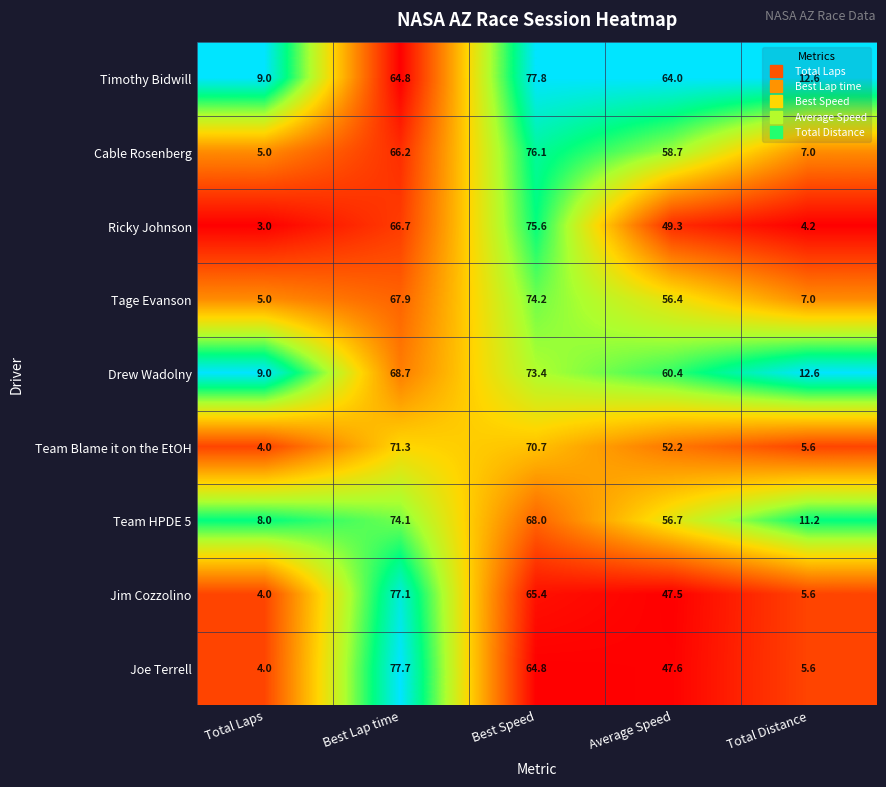

Which series changed the most between Total Laps and Best Lap time?

Joe Terrell